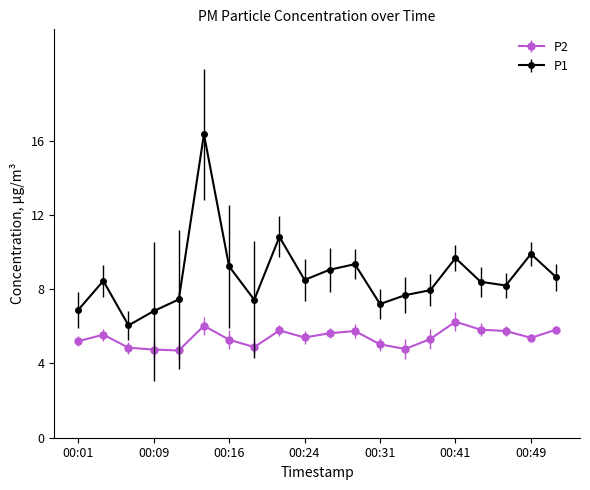

What is the value of the P1 point at the 5th from the left?

7.5